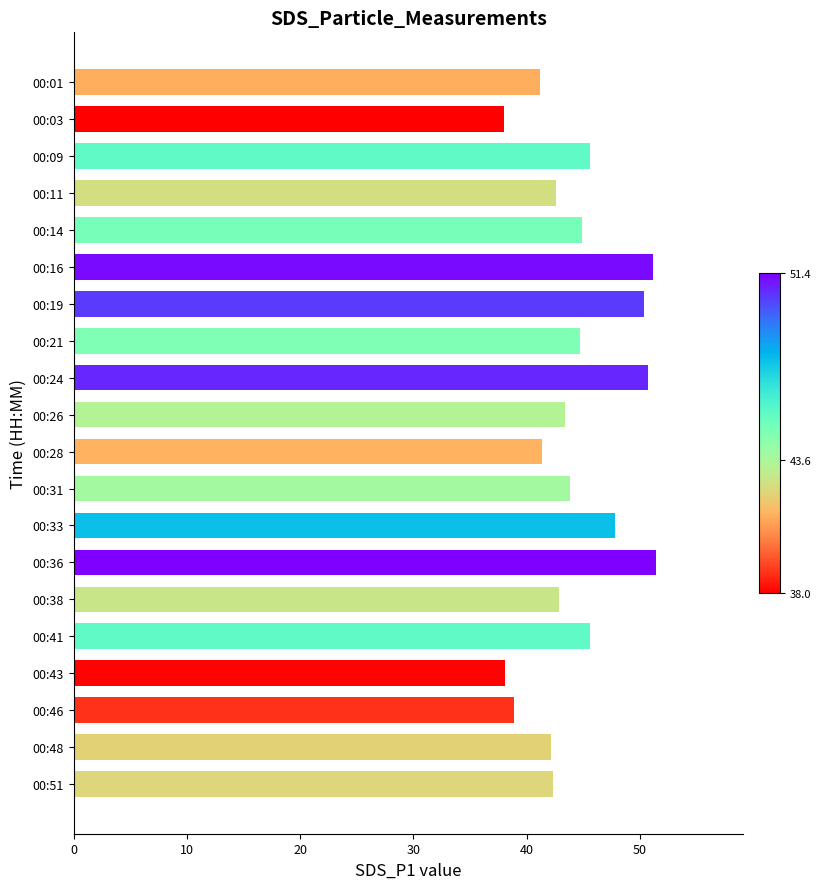

What is the average value?

44.4